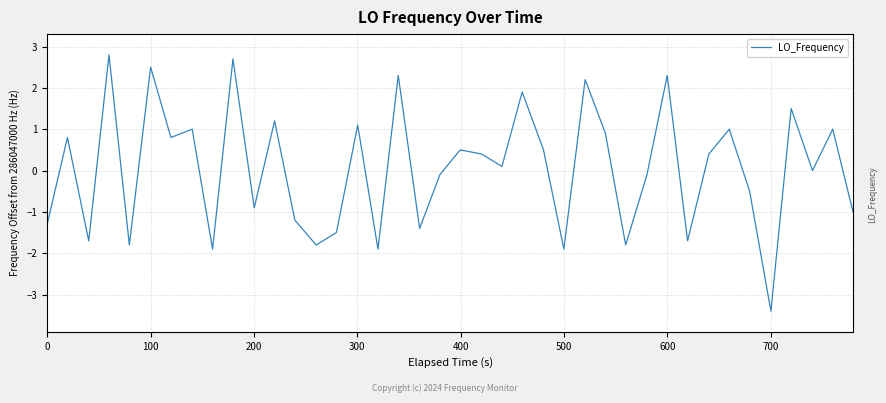

What is the smallest value displayed?

-3.4